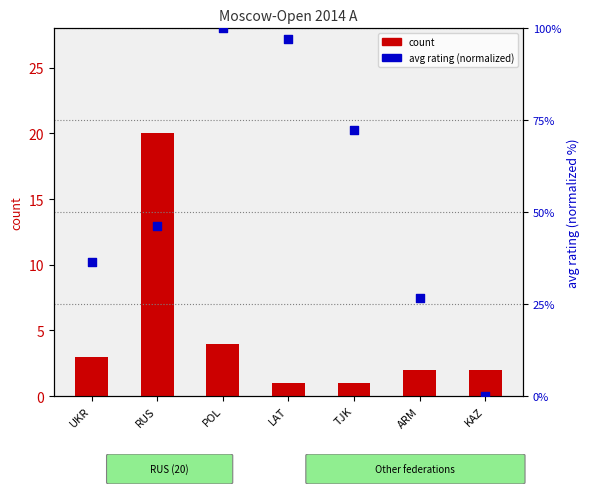

At which category is the sum across all series the highest?

POL